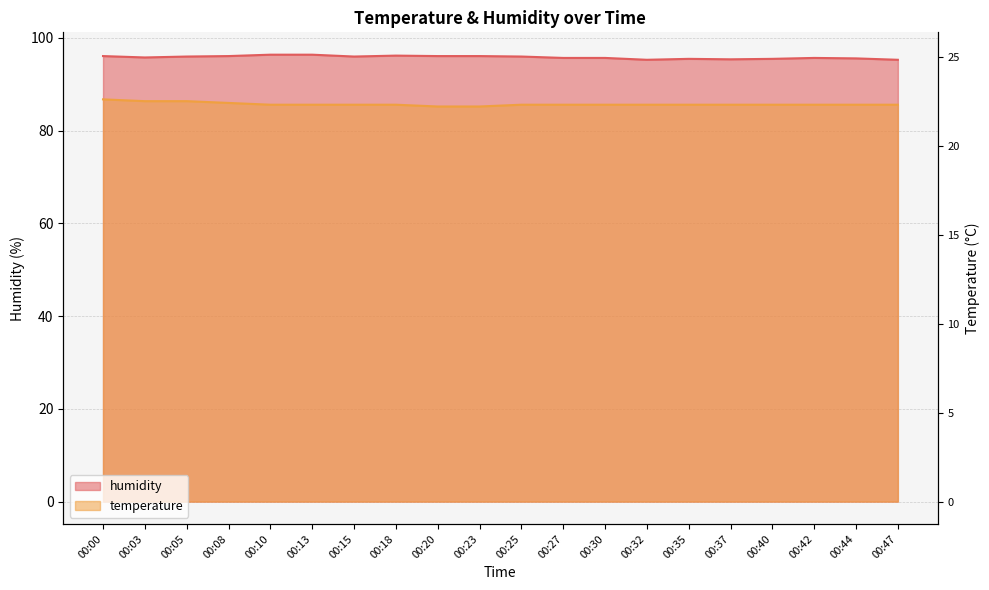

True or false: humidity and temperature intersect in this chart.

False